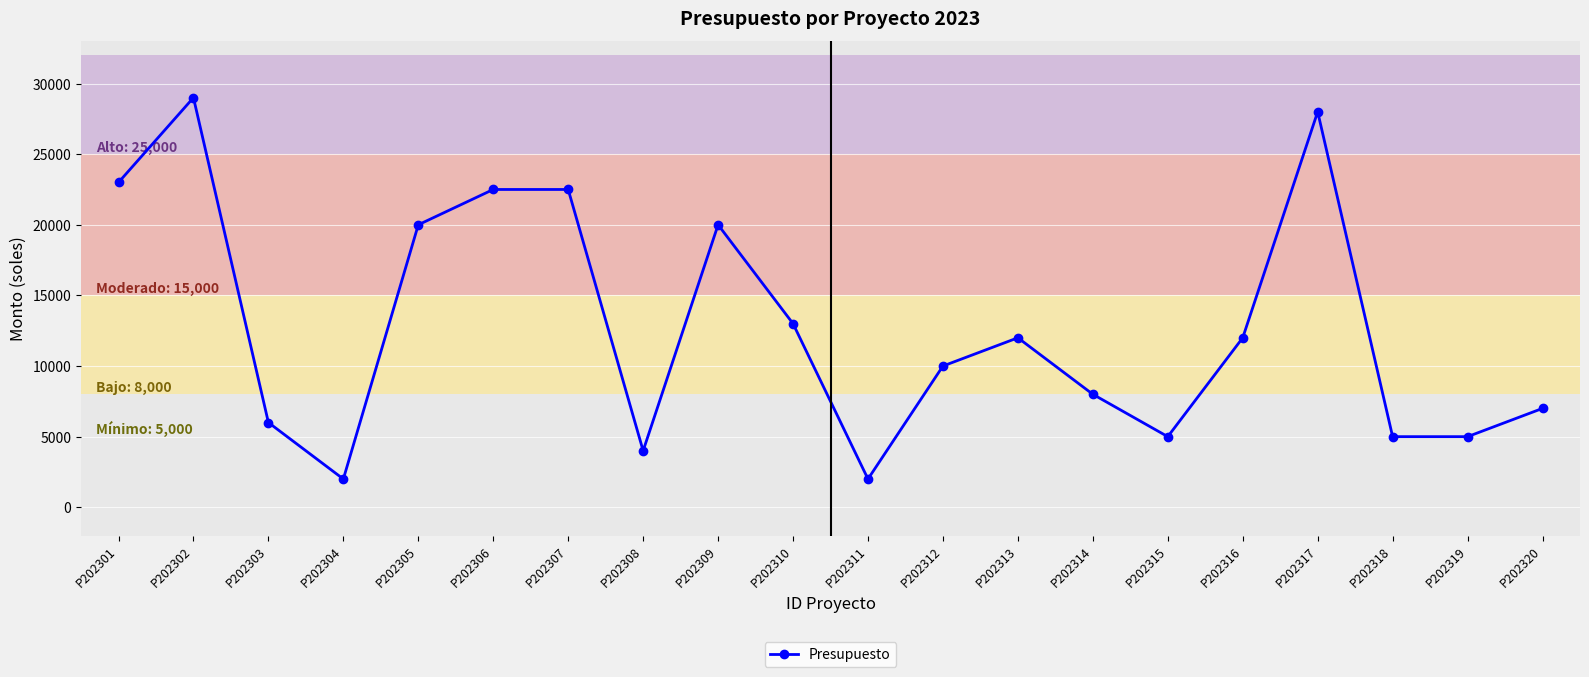

What is the change in value from P202307 to P202320?

-15500